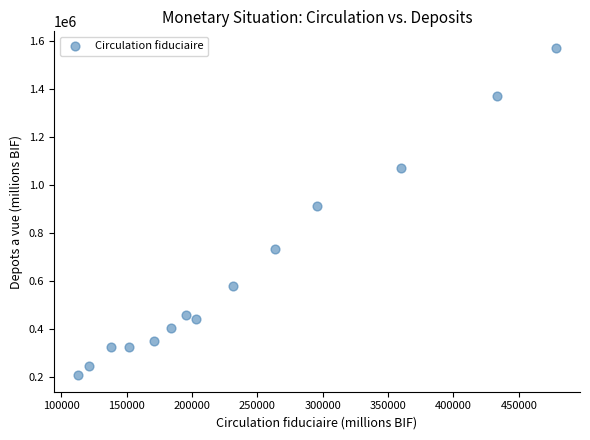

What Y value in the scatter plot is closest to 889781?

914642.0